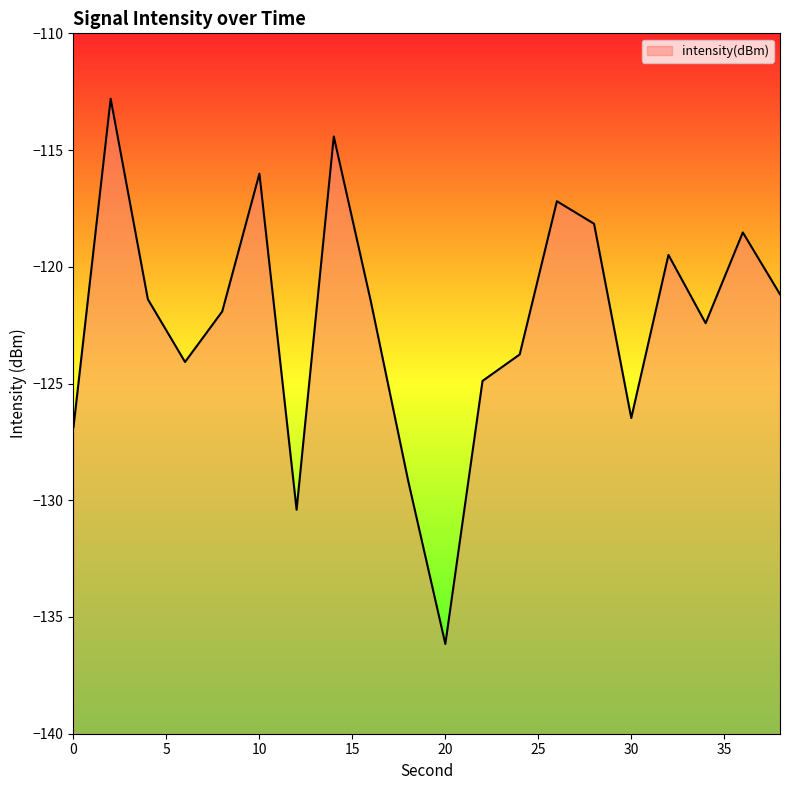

At which label is the value closest to -124?

6